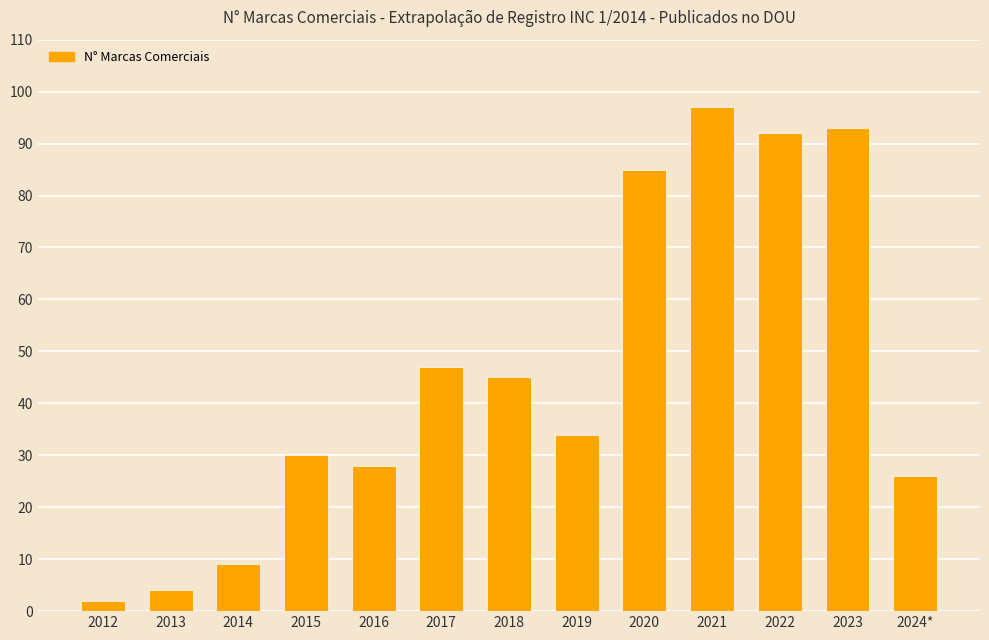

The value at 2023 is 93. True or false?

True